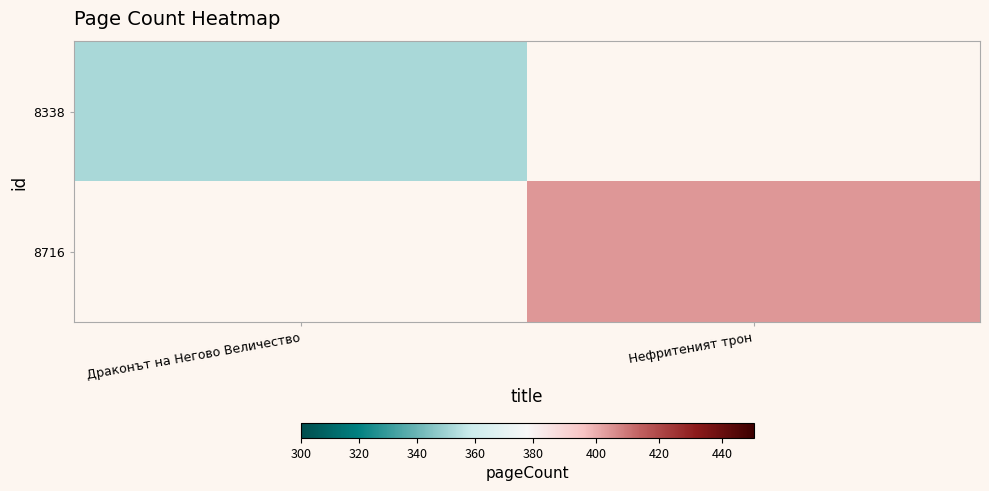

Which series has the largest range (max minus min)?

8338